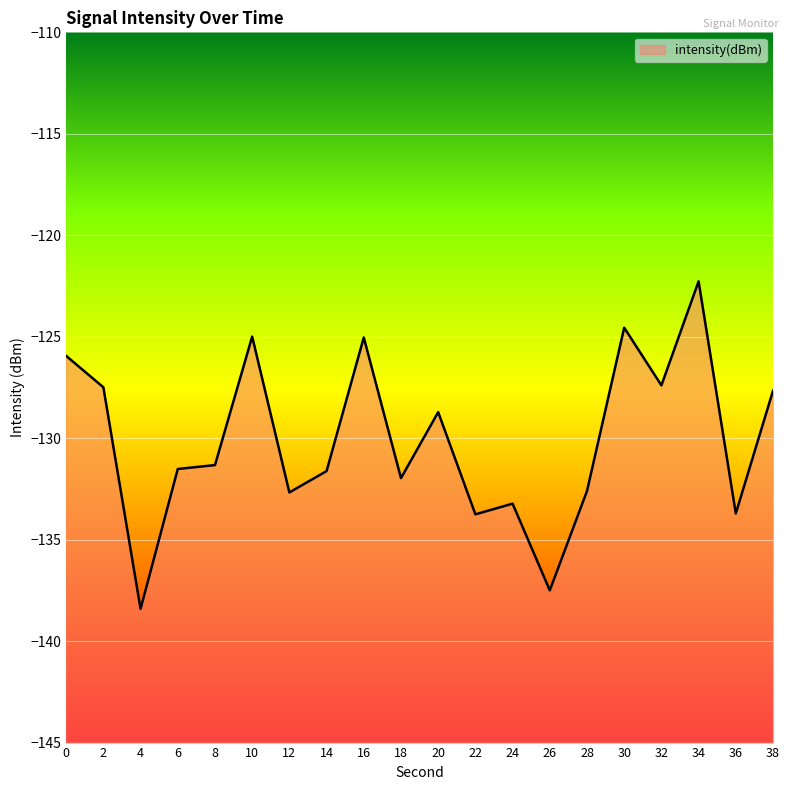

Count the number of values greater than -131.

9